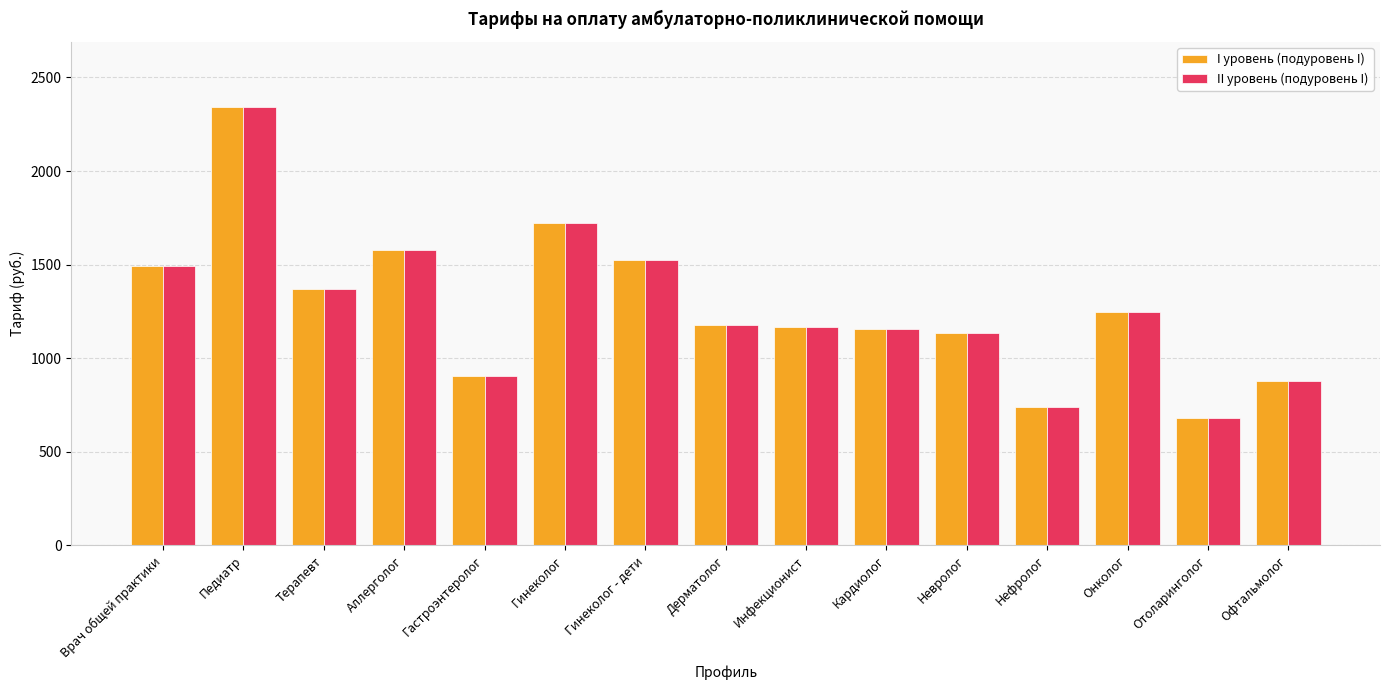

The II уровень (подуровень I) series shows 2461.1 at Терапевт. True or false?

False